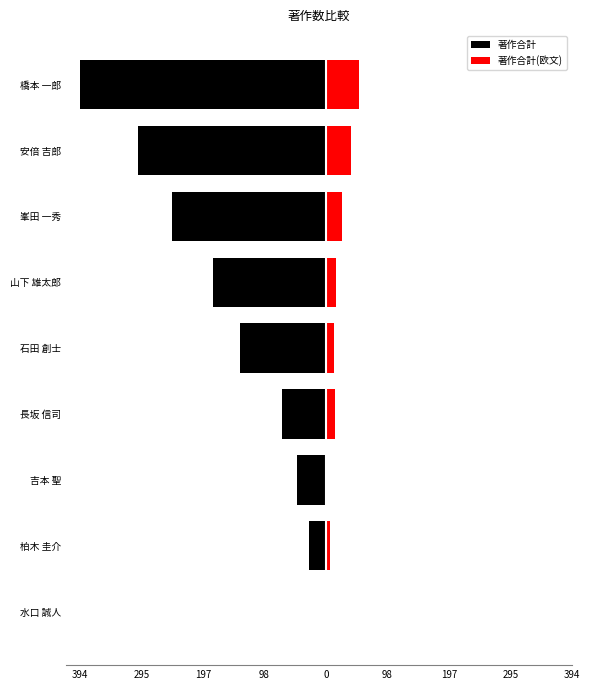

Reading right to left, transcribe all the data shown in this chart.

著作合計: -394	-301	-246	-181	-137	-70	-46	-27	0
著作合計(欧文): 54	40	26	16	13	14	1	7	0